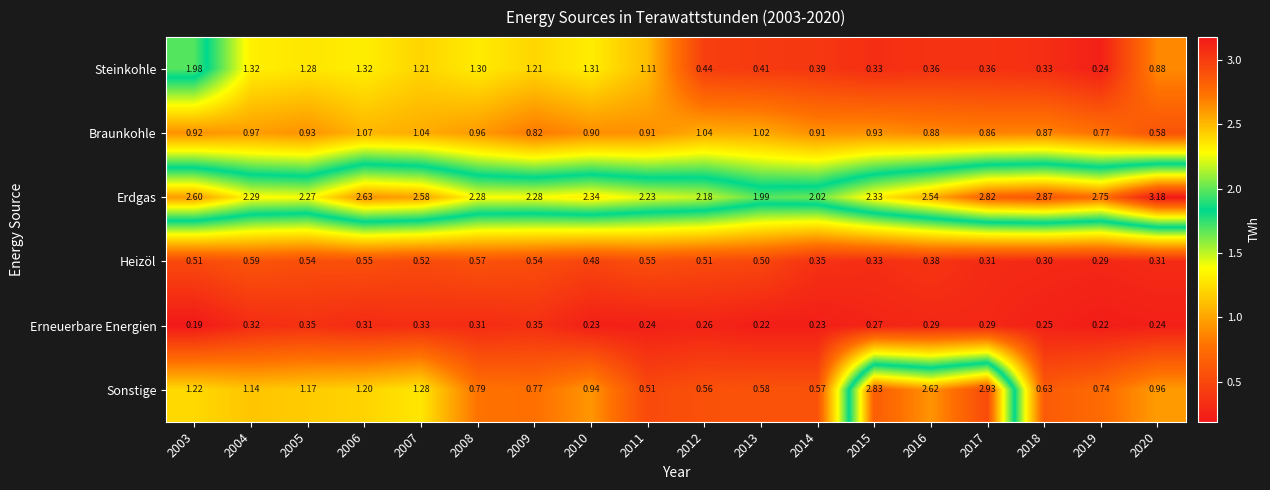

Which series has the largest range (max minus min)?

Sonstige